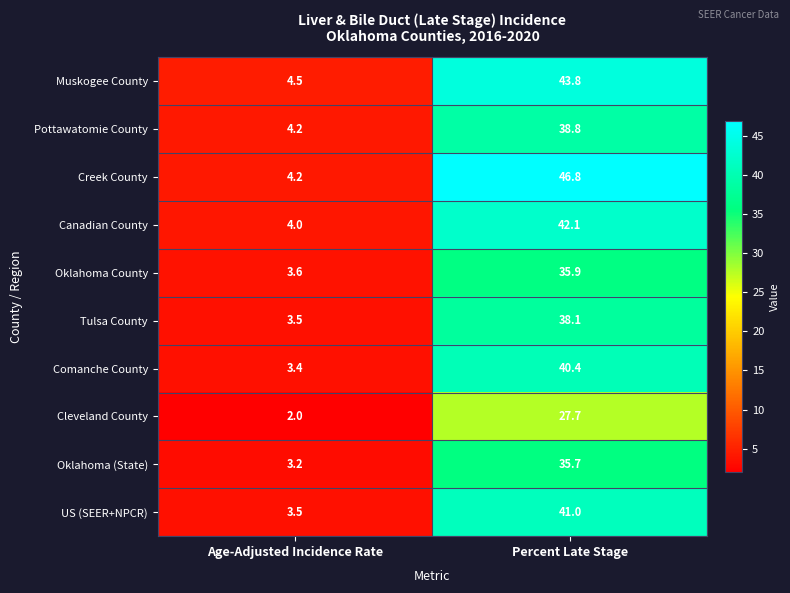

Reading left to right, transcribe all the data shown in this chart.

Muskogee County: 4.5	43.8
Pottawatomie County: 4.2	38.8
Creek County: 4.2	46.8
Canadian County: 4.0	42.1
Oklahoma County: 3.6	35.9
Tulsa County: 3.5	38.1
Comanche County: 3.4	40.4
Cleveland County: 2.0	27.7
Oklahoma (State): 3.2	35.7
US (SEER+NPCR): 3.5	41.0